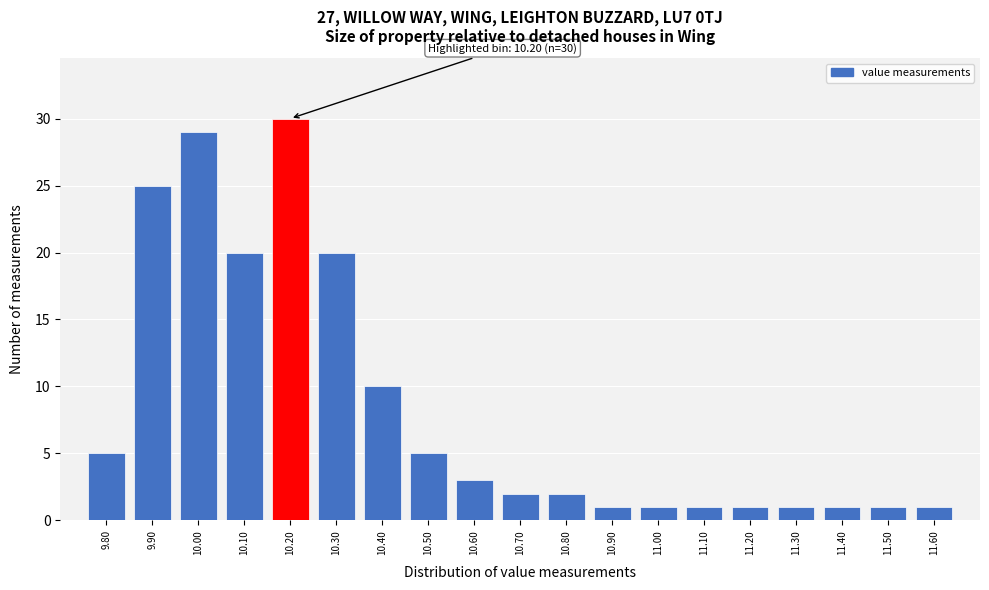

Which range on the x-axis has the tallest bar?

10.15 to 10.25